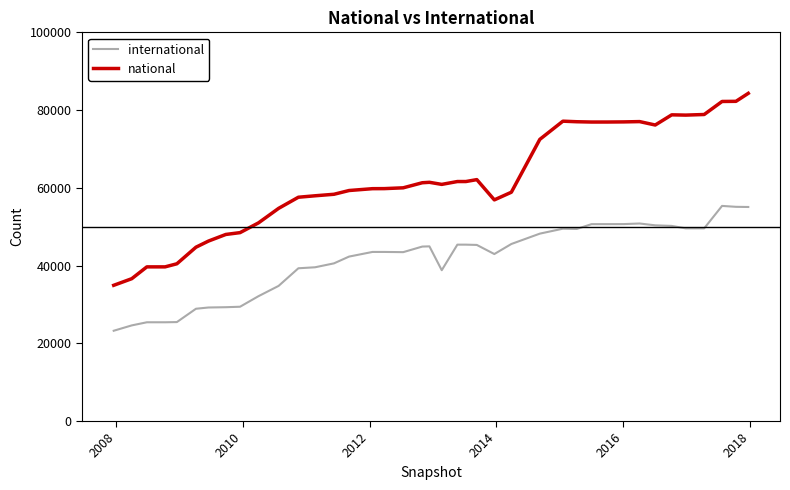

Which series has the widest spread of values?

national